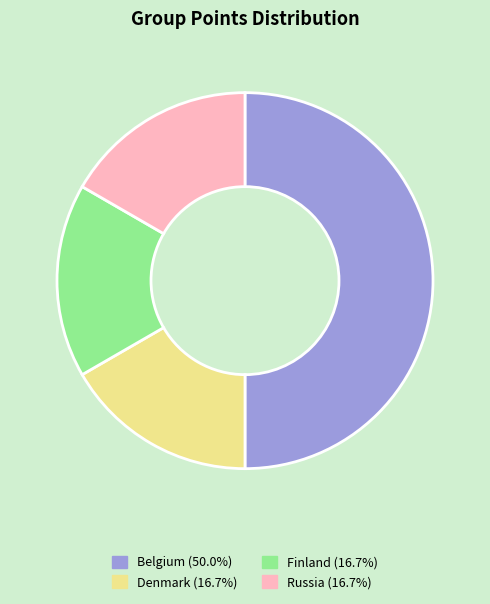

Combined, do Denmark (16.7%) and Belgium (50.0%) account for over 50%?

Yes